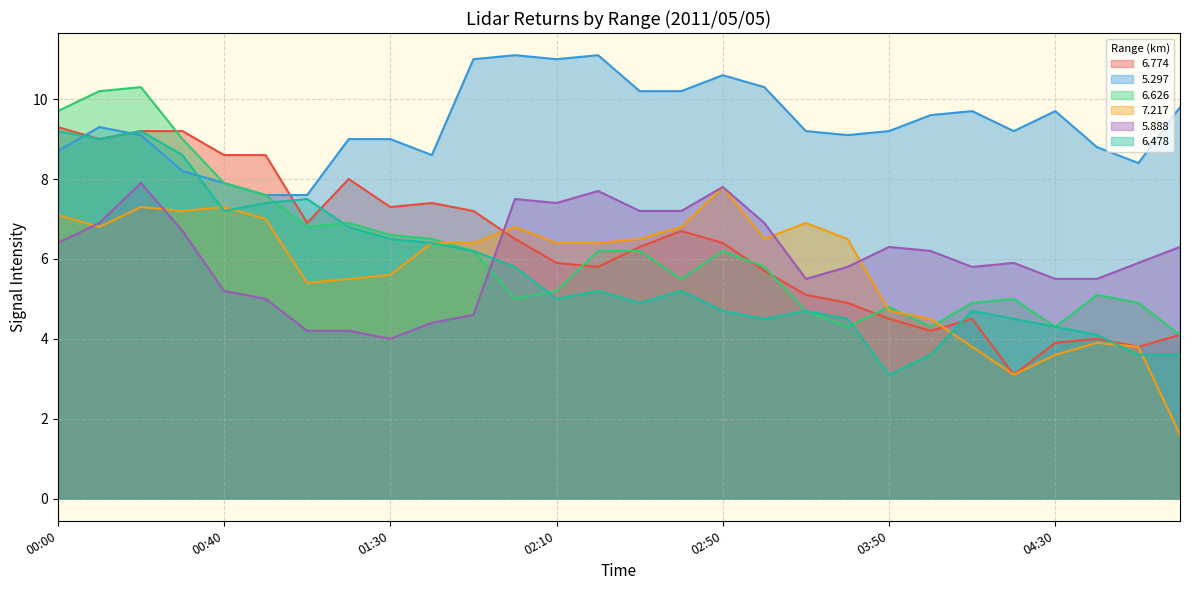

At which category does   7.217 reach its first local peak?

00:20